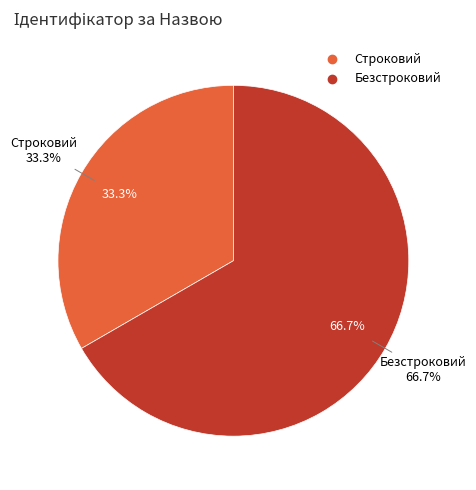

Count the number of slices in the pie.

2